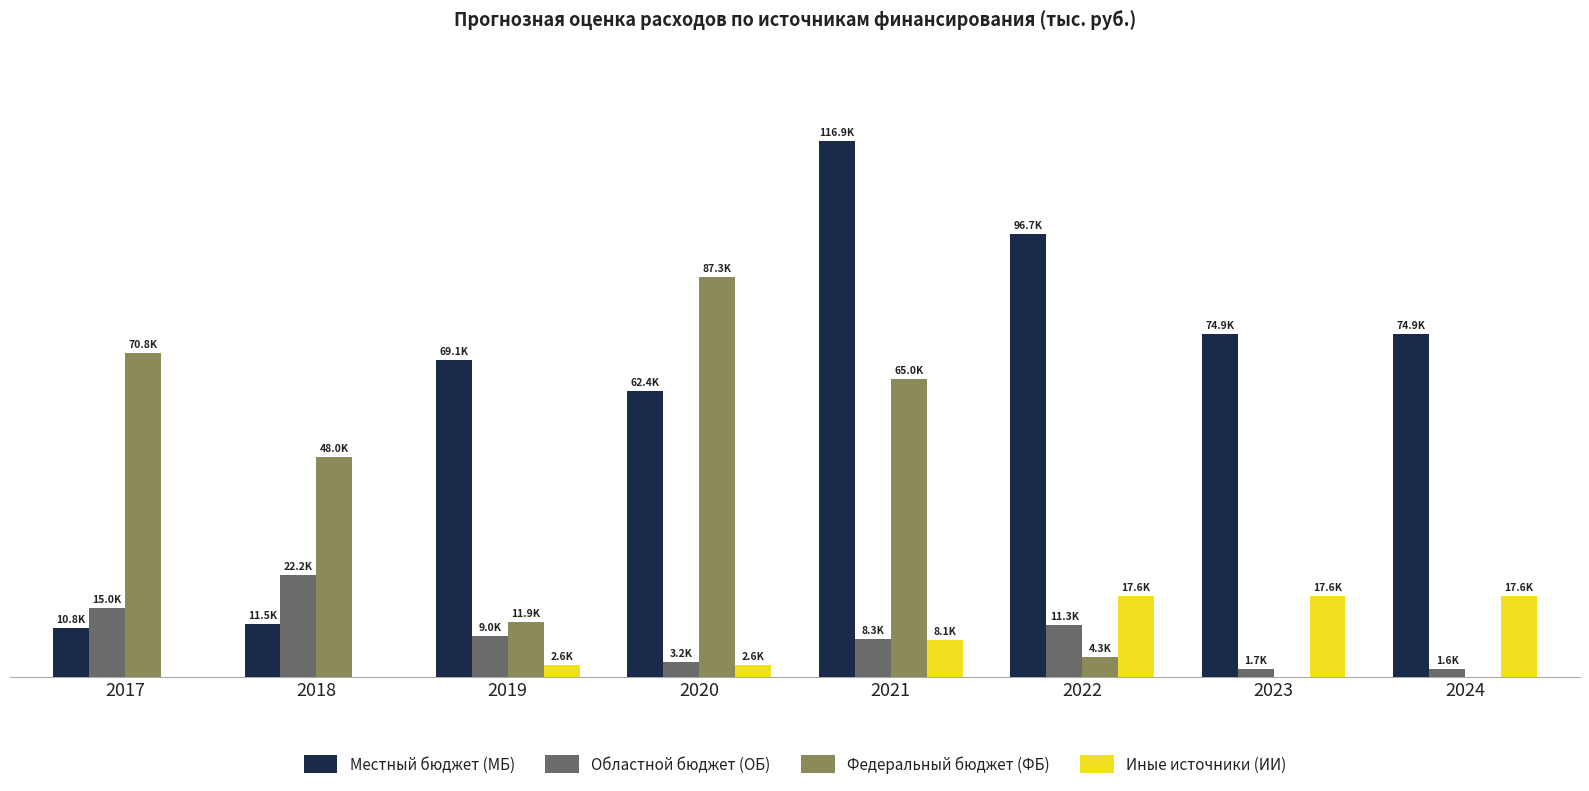

What is the sum of the Иные источники (ИИ) values at 2022 and 2018?

17560.0